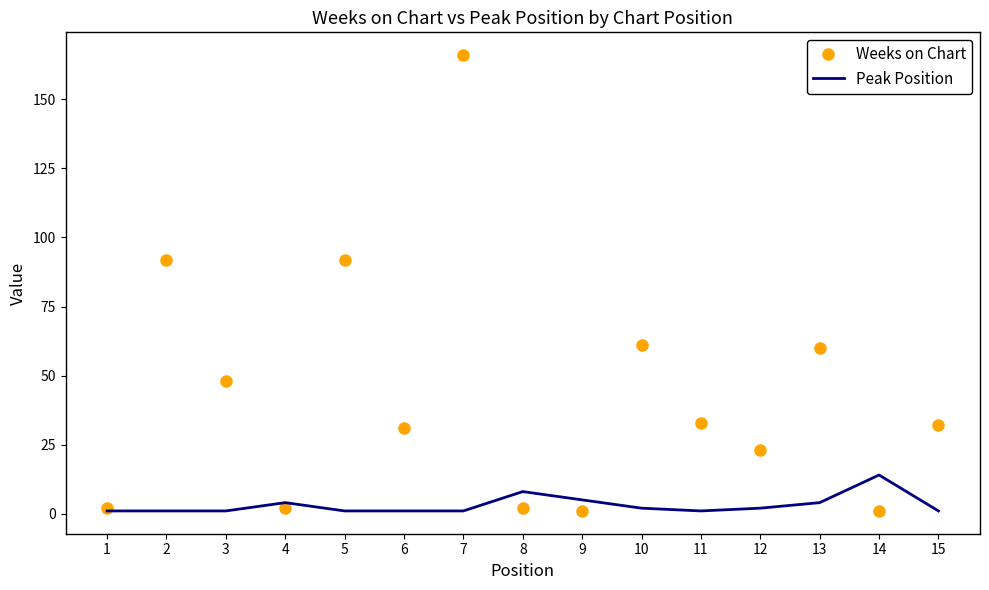

True or false: Peak Position has more than 1 points higher than both neighbors.

True